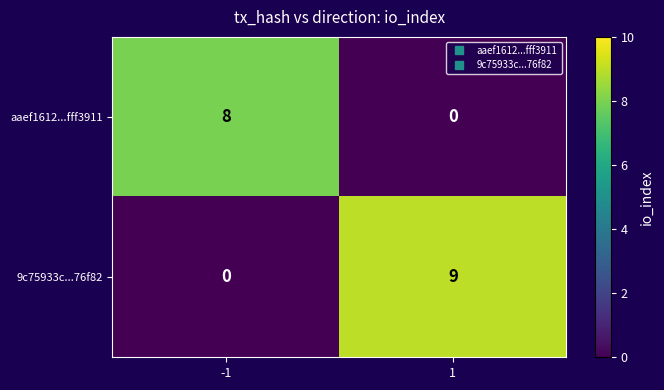

How many categories are shown in the chart?

2